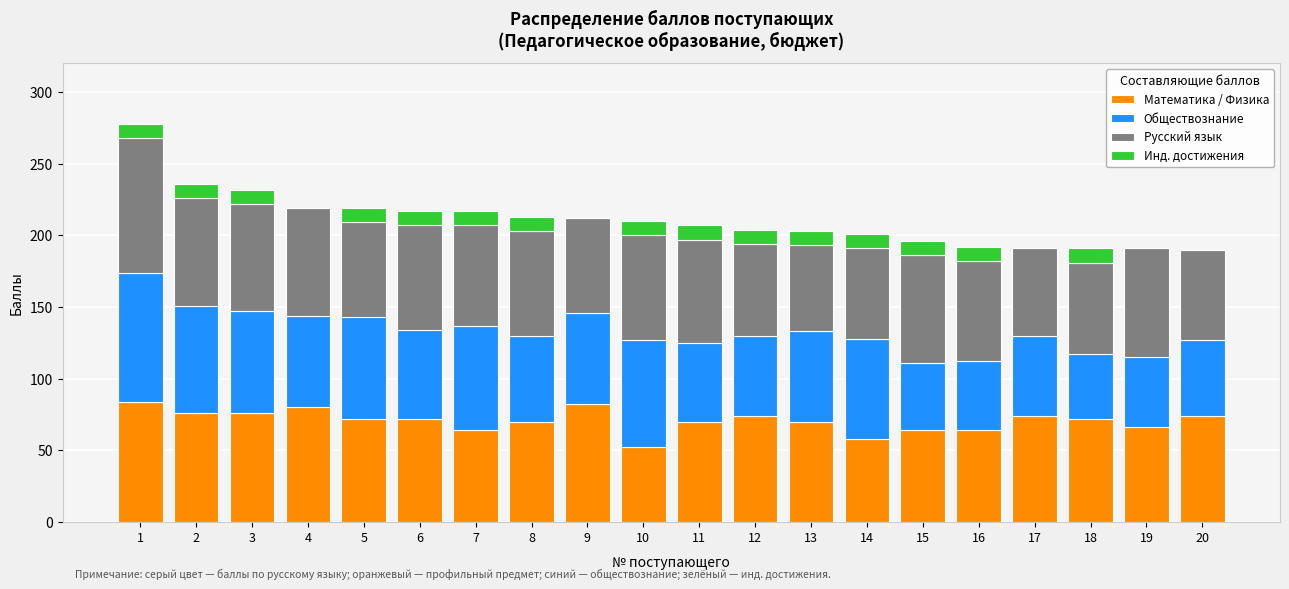

The value of Математика / Физика at 11 is 70. True or false?

True